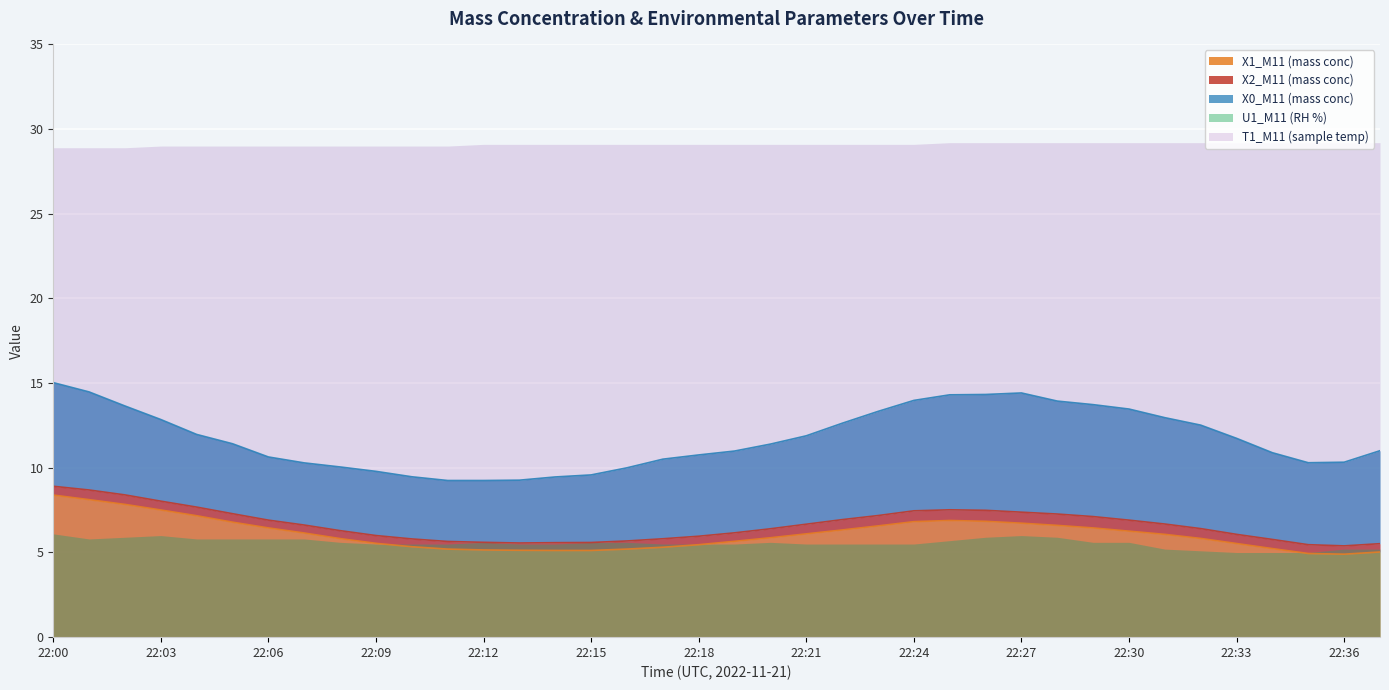

Is the value of X0_M11 (mass conc) at 22:18 greater than the value of X1_M11 (mass conc) at 22:27?

Yes